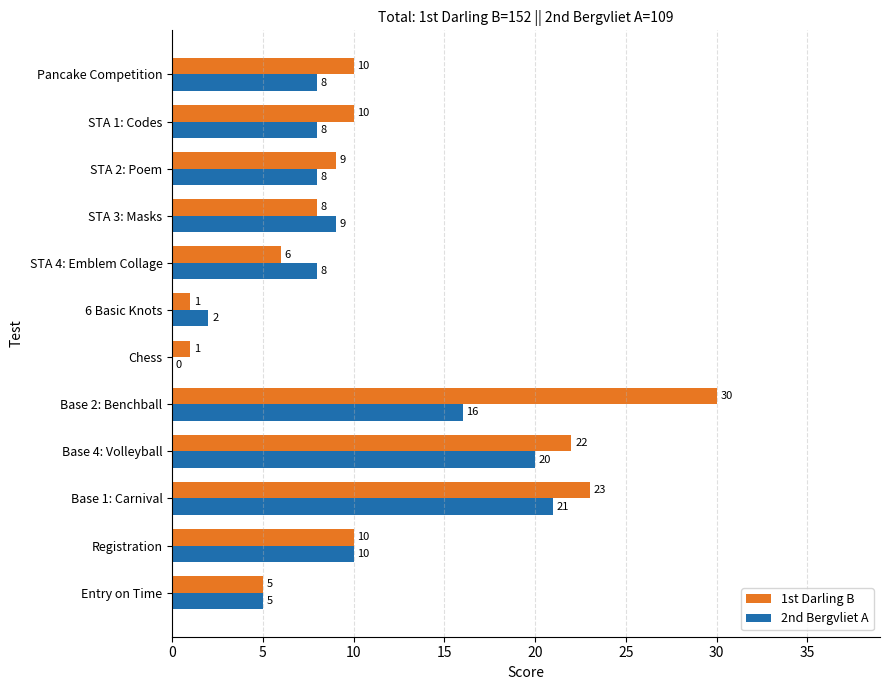

What is the greatest value displayed?

30